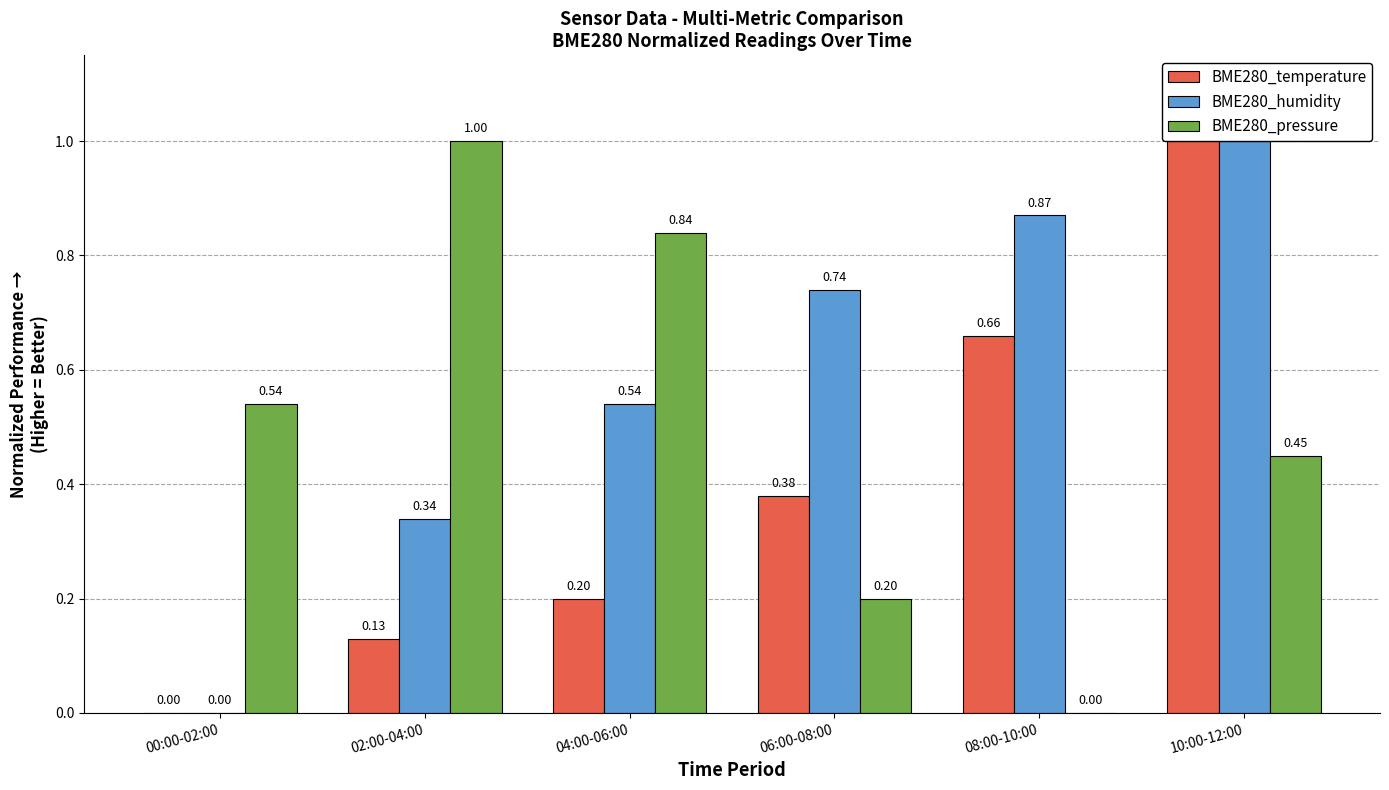

Reading right to left, transcribe all the data shown in this chart.

BME280_temperature: 1.0	0.7	0.4	0.2	0.1	0.0
BME280_humidity: 1.0	0.9	0.7	0.5	0.3	0.0
BME280_pressure: 0.5	0.0	0.2	0.8	1.0	0.5